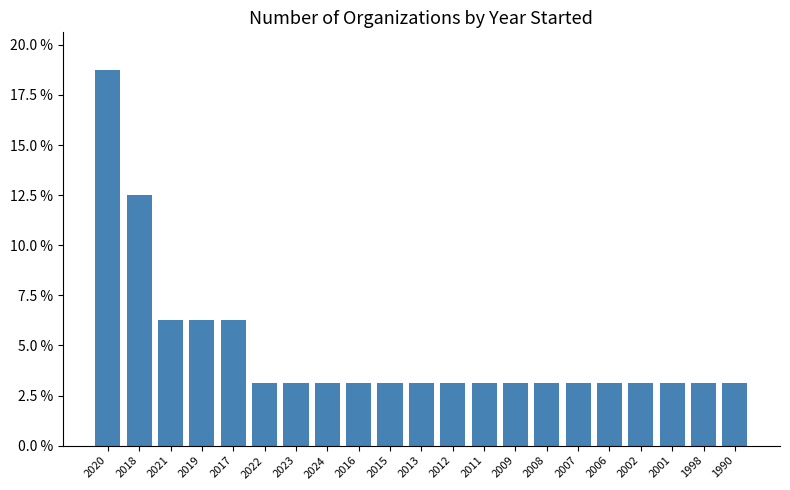

Are the bars horizontal?

No